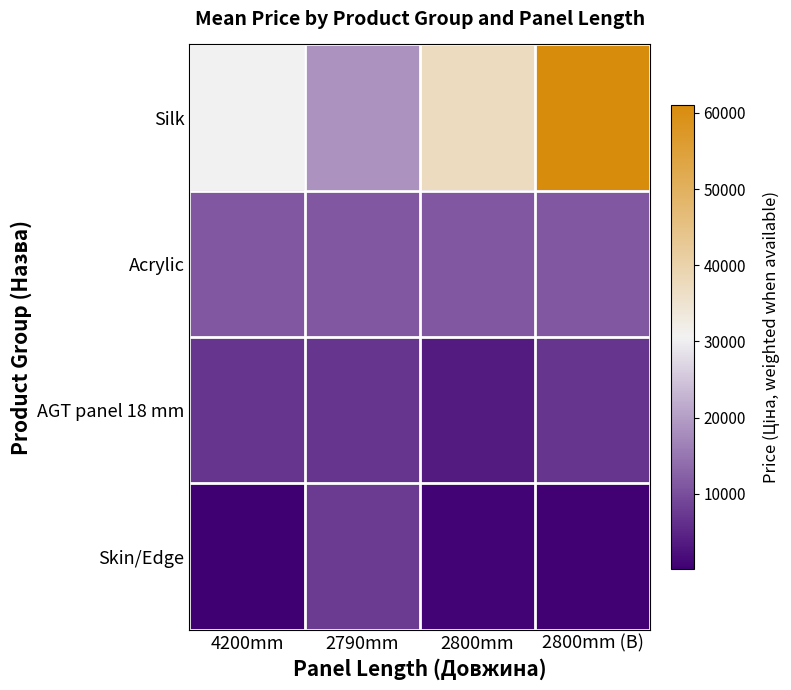

What is the maximum value shown in the chart?

61024.7